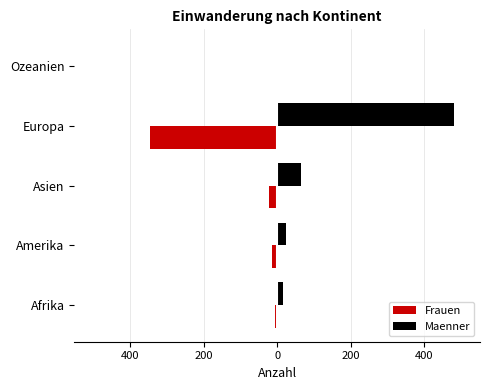

What are all the series names shown in the legend?

Frauen, Maenner